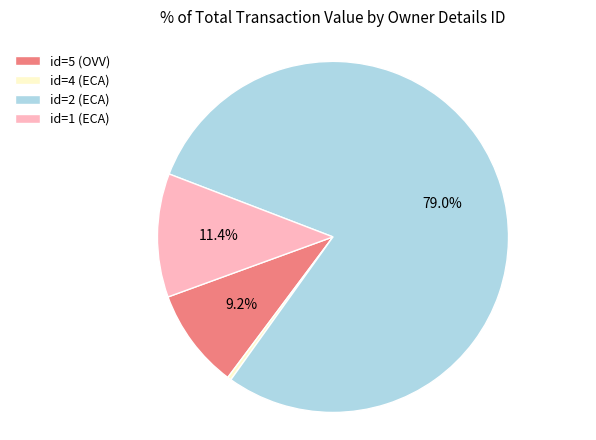

Does id=2 (ECA) represent more than half of the total?

Yes